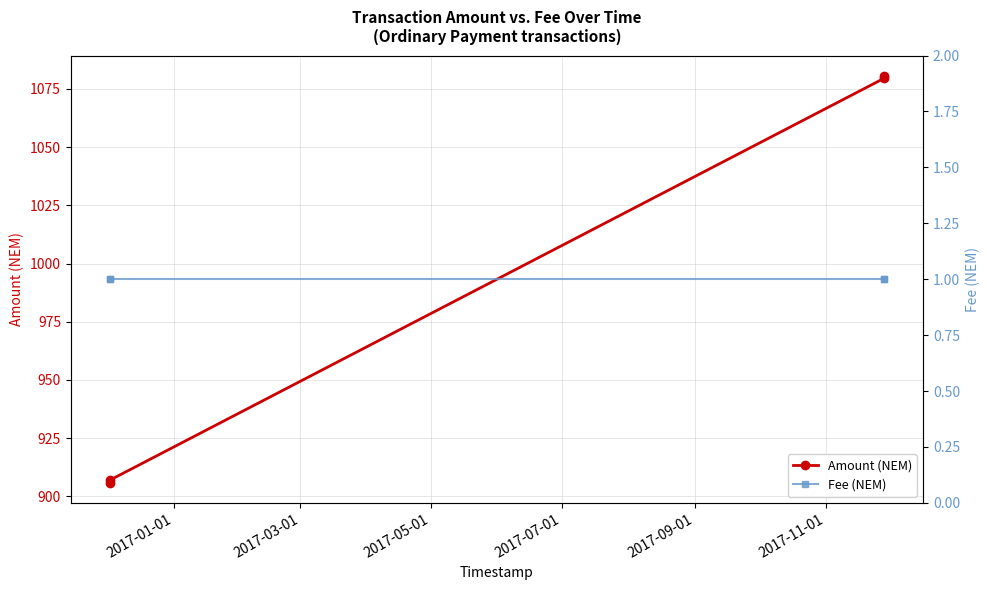

True or false: Amount (NEM) has more than 1 interior local peaks.

False